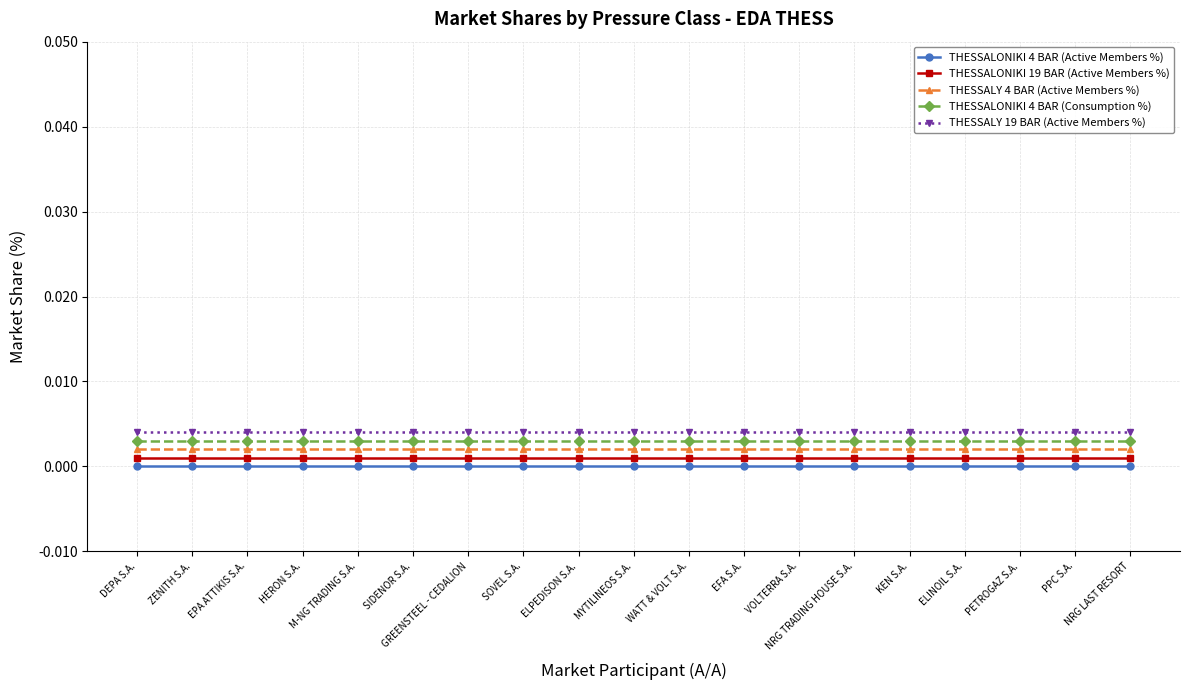

Rank the series by their average value, from highest to lowest.

THESSALY 19 BAR (Active Members %), THESSALONIKI 4 BAR (Consumption %), THESSALY 4 BAR (Active Members %), THESSALONIKI 19 BAR (Active Members %), THESSALONIKI 4 BAR (Active Members %)